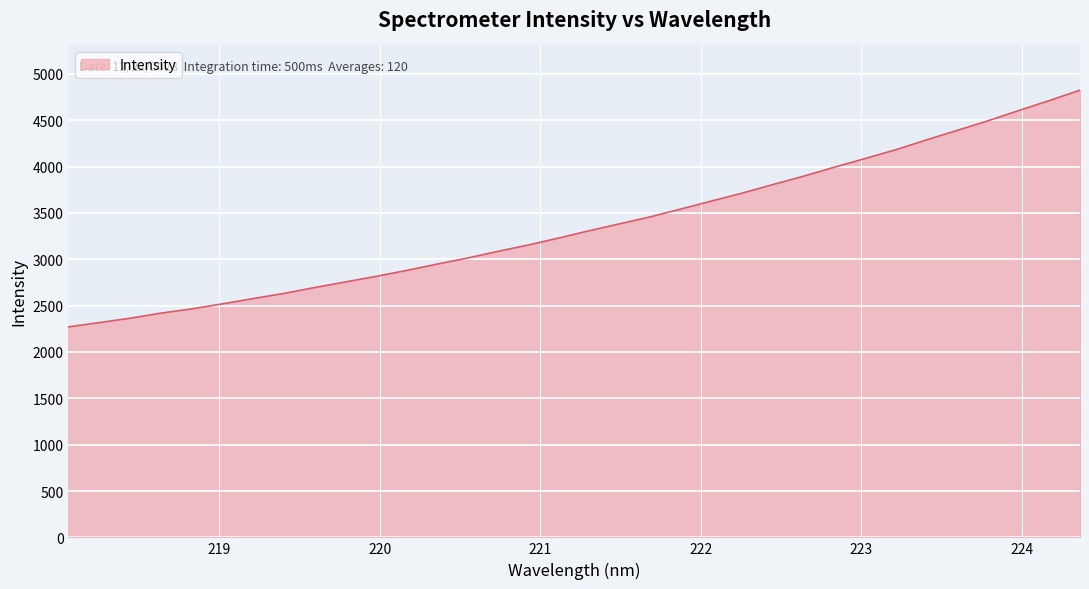

What is the greatest value displayed?

4824.5